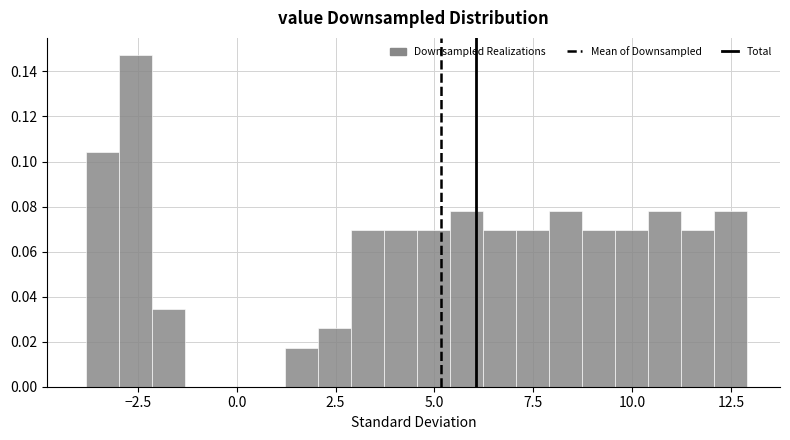

Read against the x-axis, roughly where is the centre of the tallest bar?

-2.5